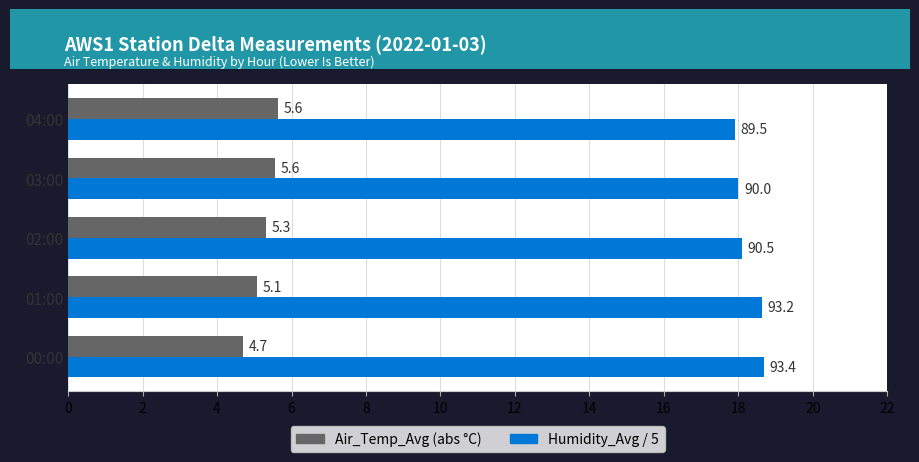

What is the spread (max minus min) of values at 04:00?

12.3